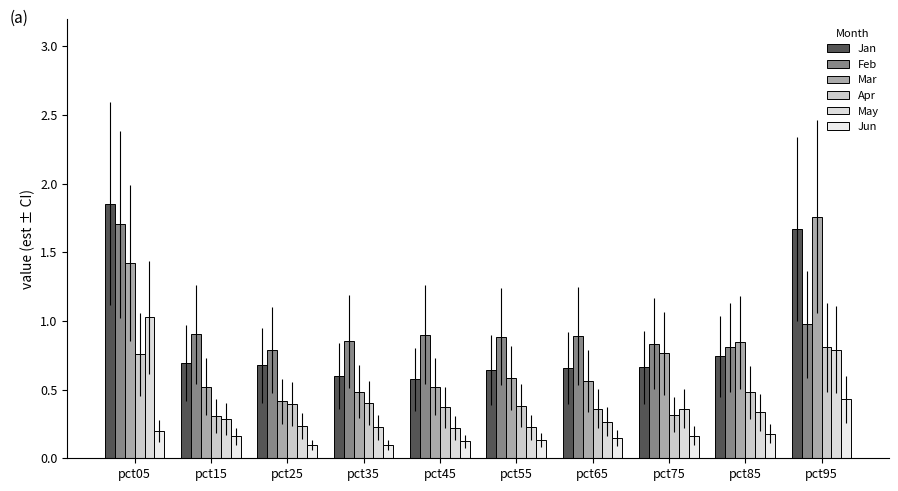

How many bars are there in total?

60